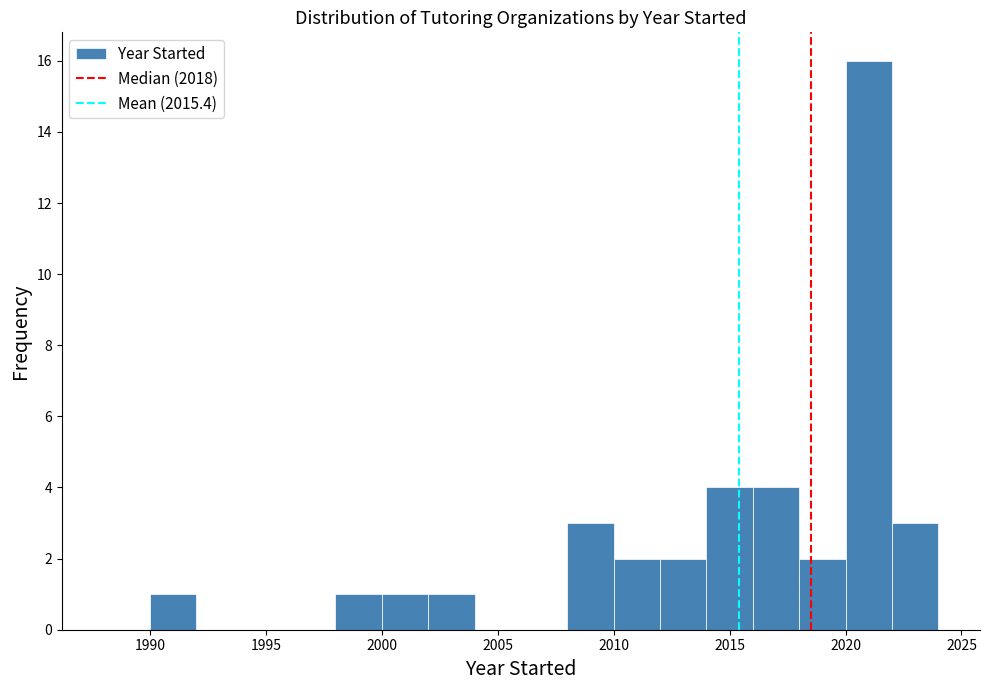

Reading left to right, list every bar in this chart as the range it spans on the x-axis followed by its height. The values are not printed on the chart, so give them approximately, as read against the axis.

1988 to 1990: 0
1990 to 1992: 1
1992 to 1994: 0
1994 to 1996: 0
1996 to 1998: 0
1998 to 2000: 1
2000 to 2002: 1
2002 to 2004: 1
2004 to 2006: 0
2006 to 2008: 0
2008 to 2010: 3
2010 to 2012: 2
2012 to 2014: 2
2014 to 2016: 4
2016 to 2018: 4
2018 to 2020: 2
2020 to 2022: 16
2022 to 2024: 3